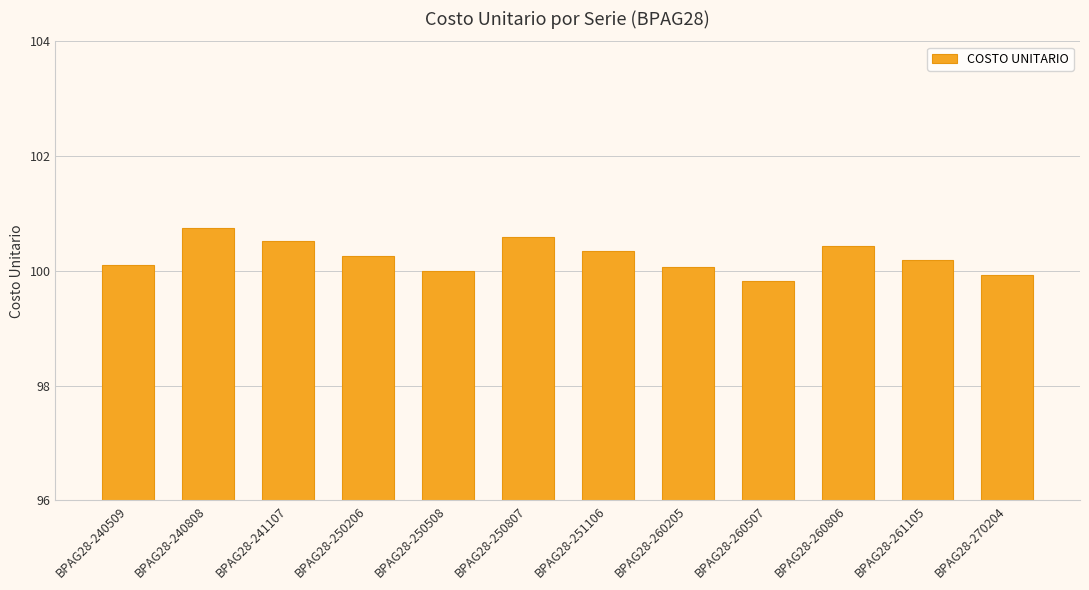

What is the value of the 8th bar from the left?

100.1